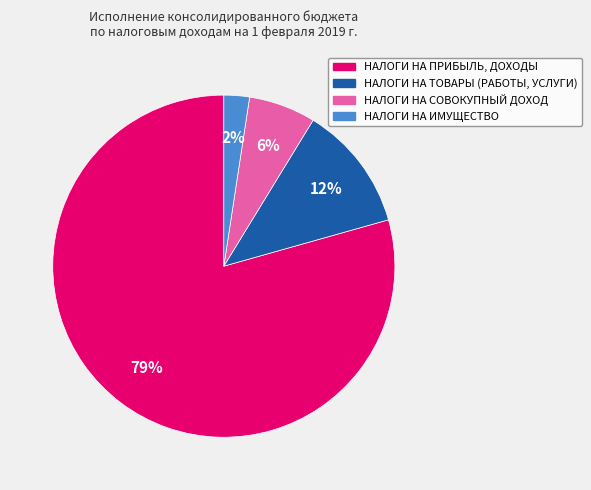

True or false: НАЛОГИ НА ИМУЩЕСТВО accounts for 2% of the total.

True